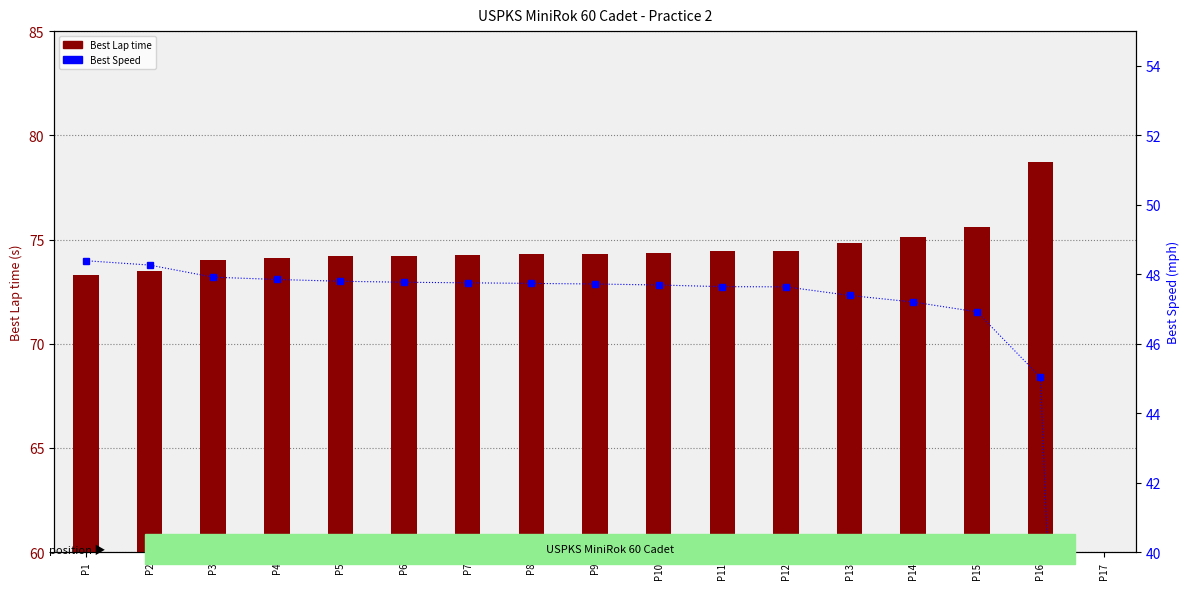

What is the sum of the Best Speed values at P17 and P4?

47.9